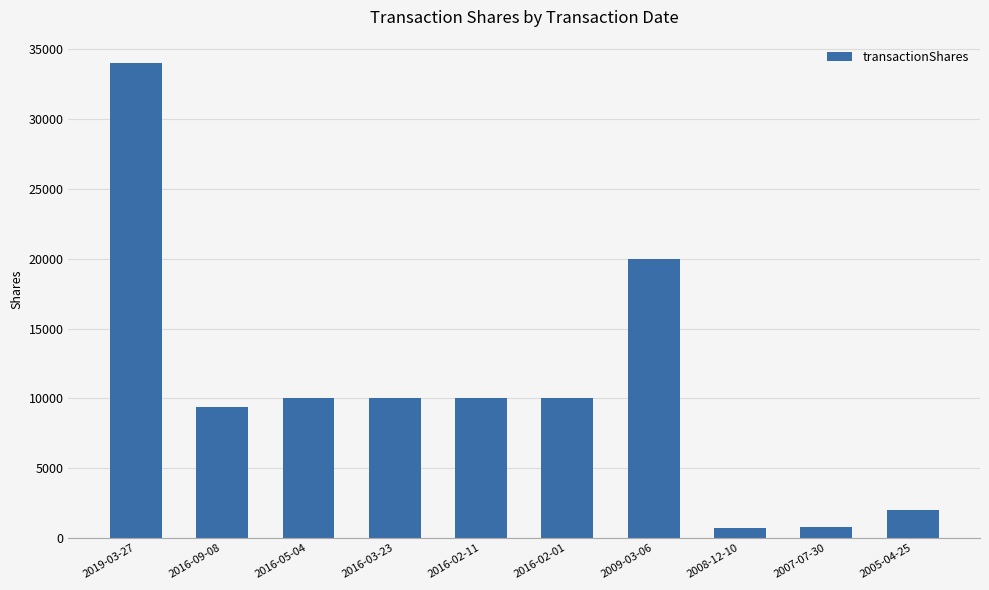

What is the sum of the values at 2016-03-23 and 2007-07-30?

10750